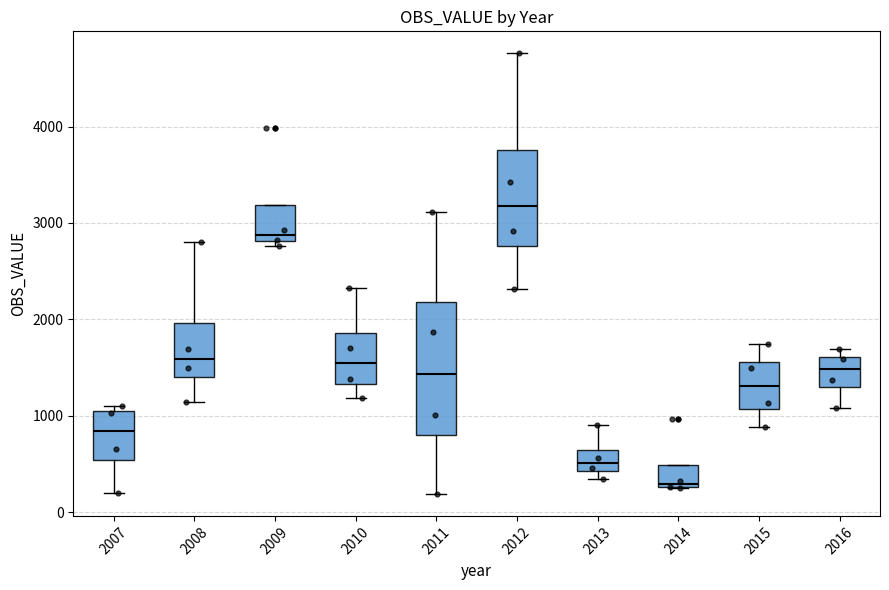

Which box has the lowest median line?

2014